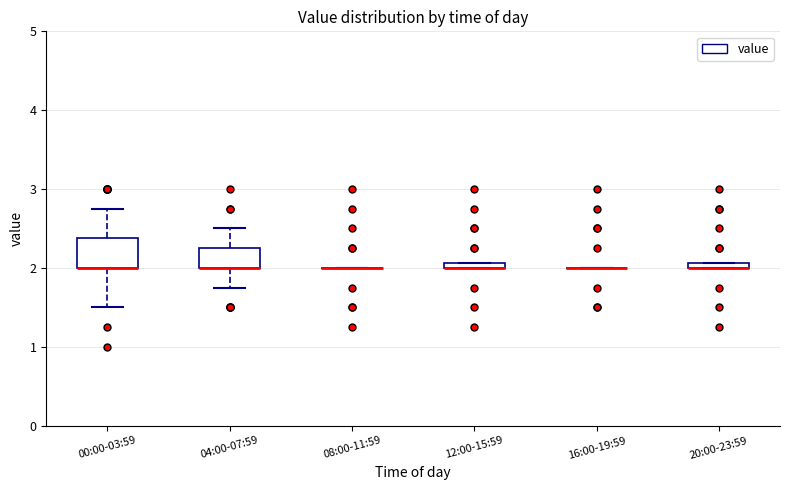

Where is the upper edge of the box for 12:00-15:59 on the y-axis? The values are not printed on the chart, so give them approximately, as read against the axis.

2.1